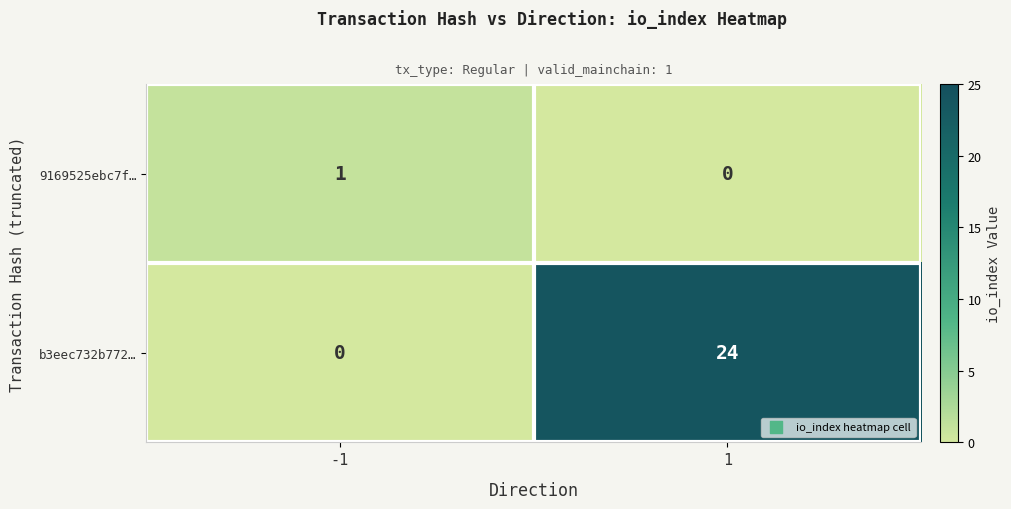

Rank the series at -1 from highest to lowest value.

9169525ebc7f…, b3eec732b772…